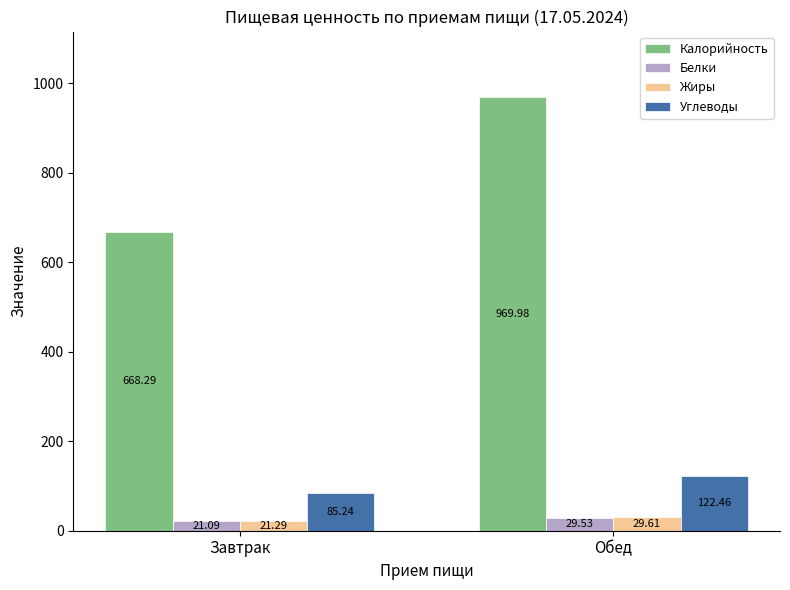

What are all the series names shown in the legend?

Калорийность, Белки, Жиры, Углеводы